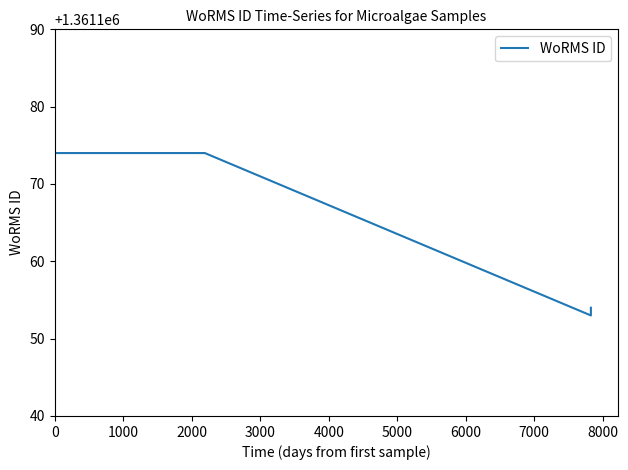

The chart shows a value of 1361174 at 1000. True or false?

True